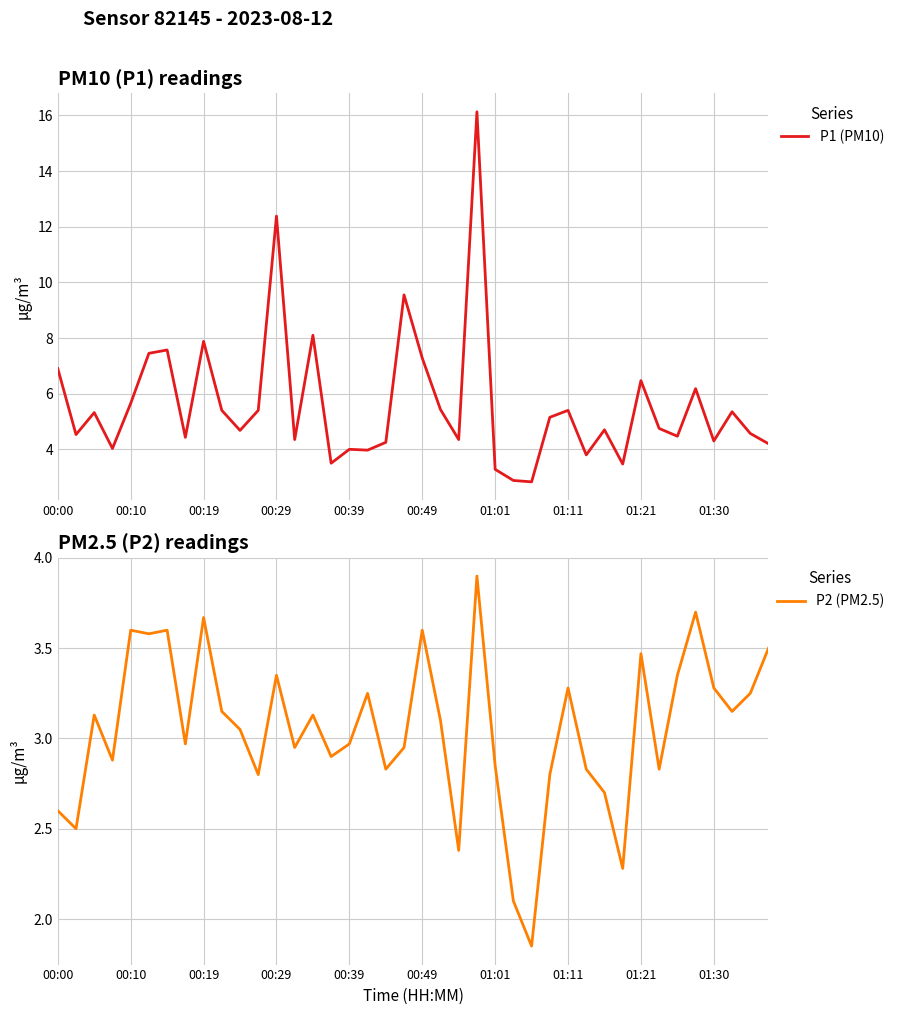

At which category does the chart reach its peak across all series?

23